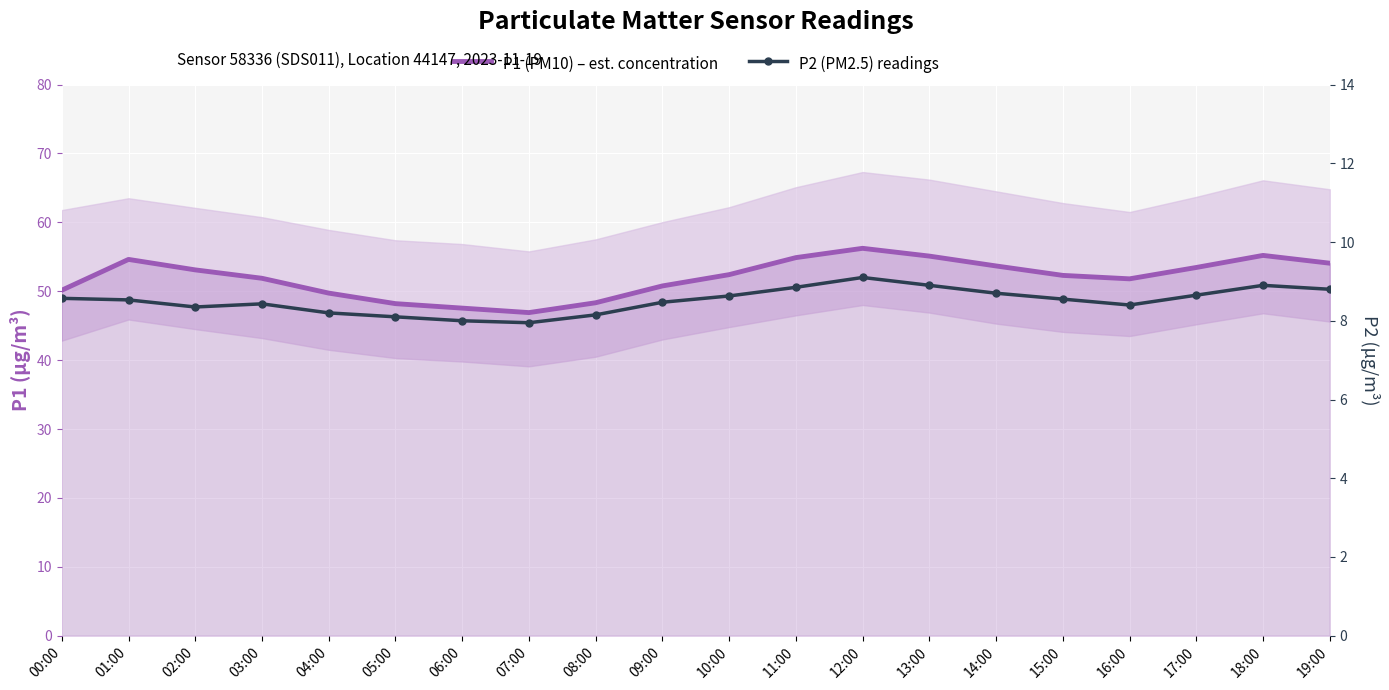

At which category is the sum across all series the highest?

12:00